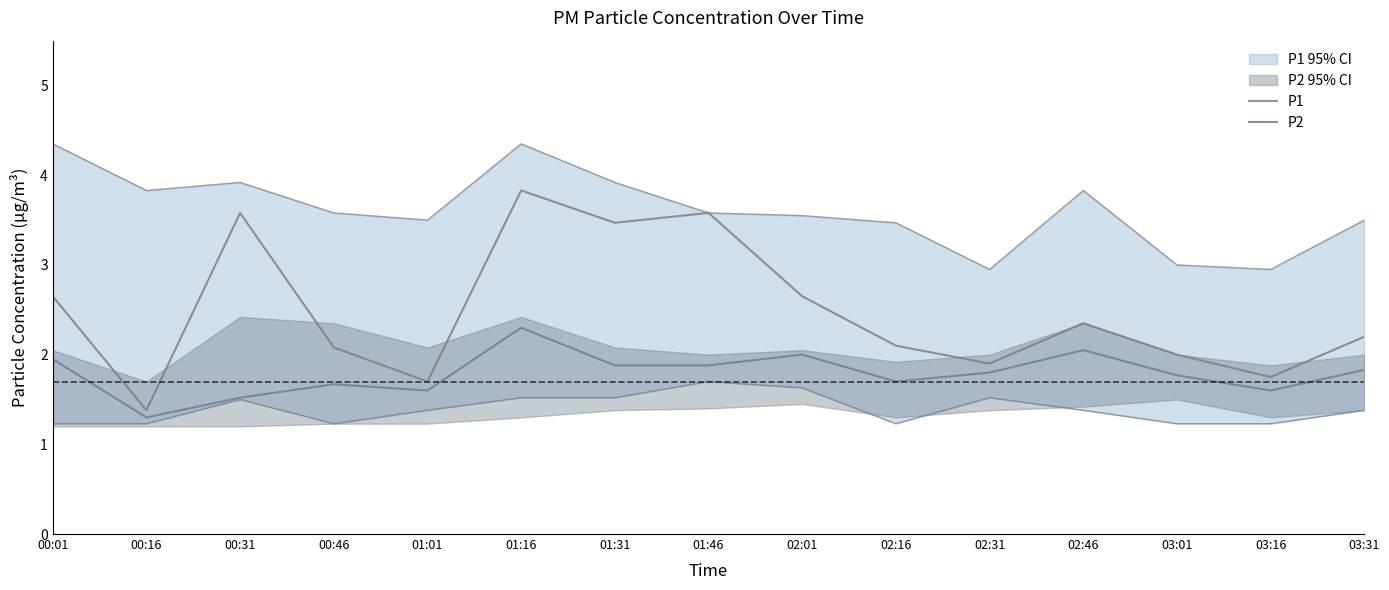

True or false: P2 and P1 cross at least once.

False